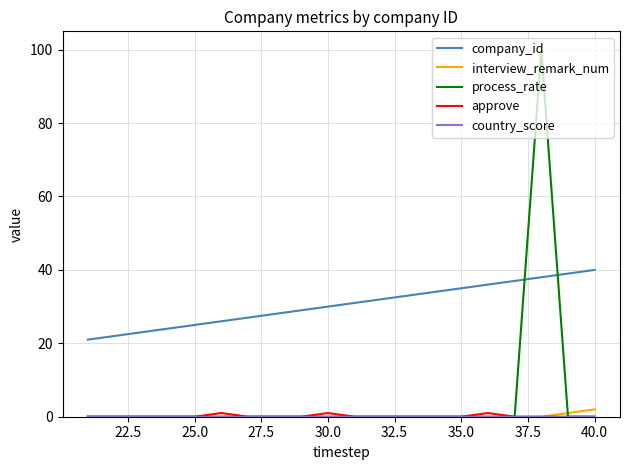

What is the difference between the maximum and minimum values in the process_rate series?

100